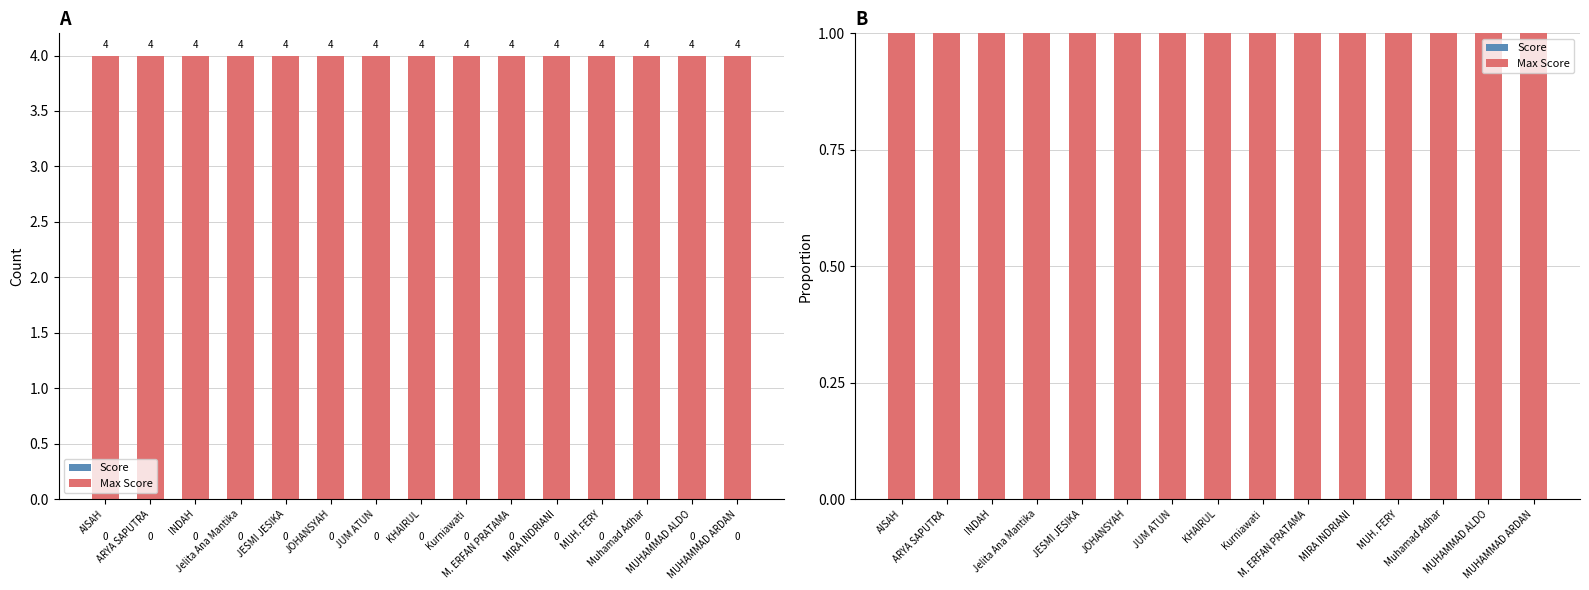

Does the chart contain stacked bars?

No